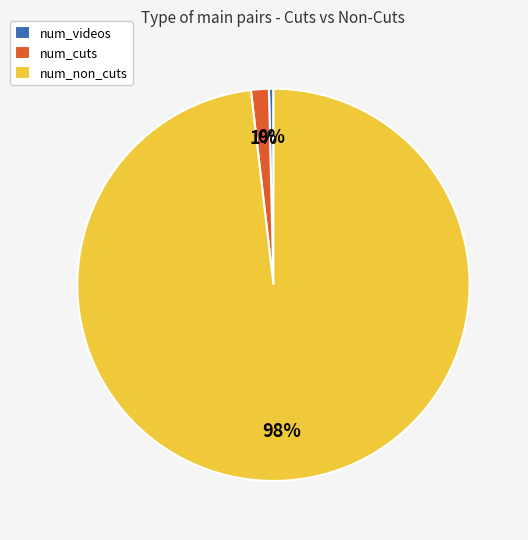

True or false: num_videos accounts for 0% of the total.

True